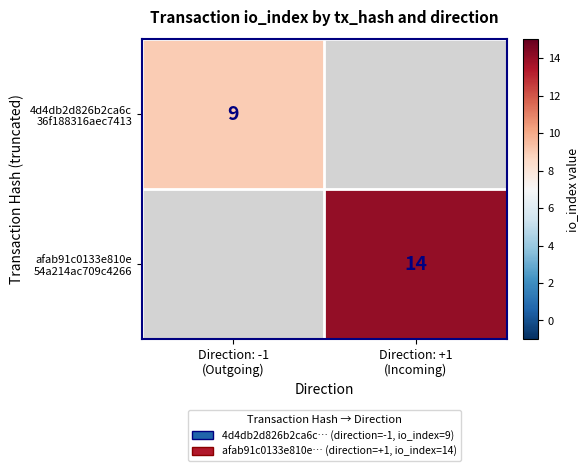

Is the value of afab91c0133e810e 54a214ac709c4266 at Direction: -1 (Outgoing) greater than the value of 4d4db2d826b2ca6c 36f188316aec7413 at Direction: +1 (Incoming)?

No